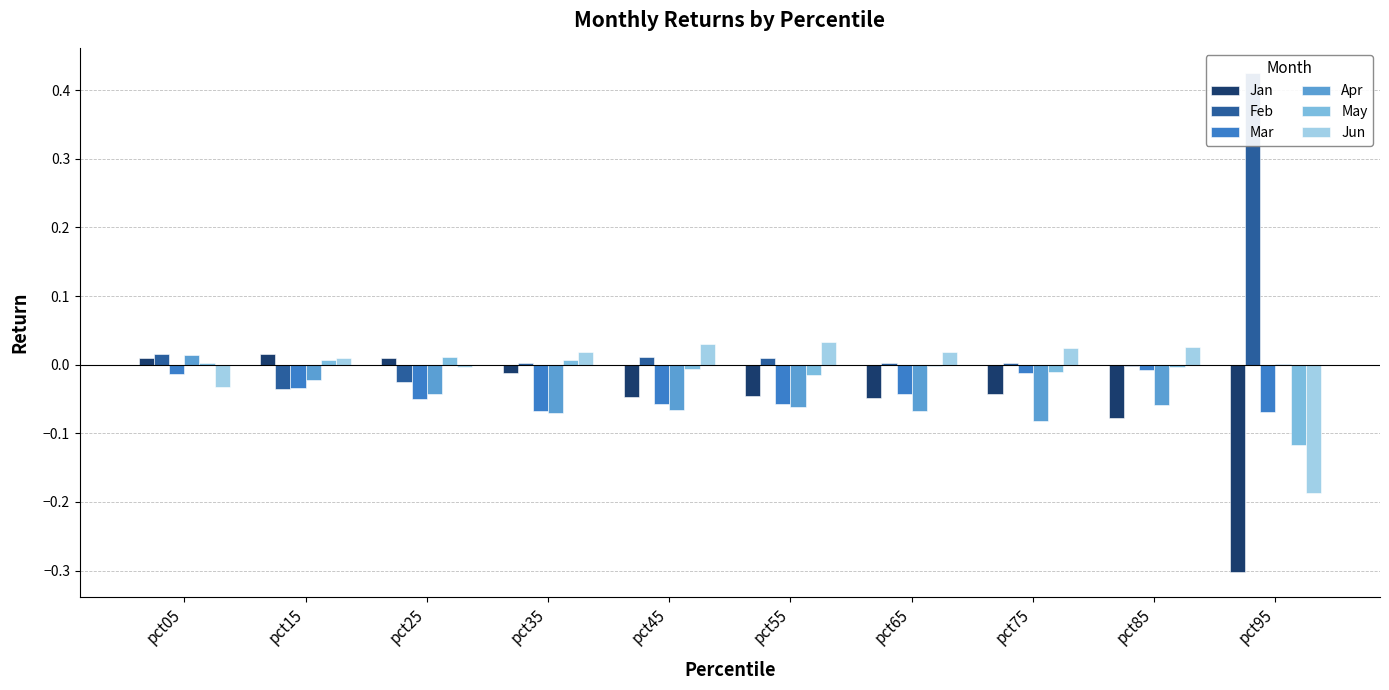

At which category does the chart reach its minimum across all series?

pct95